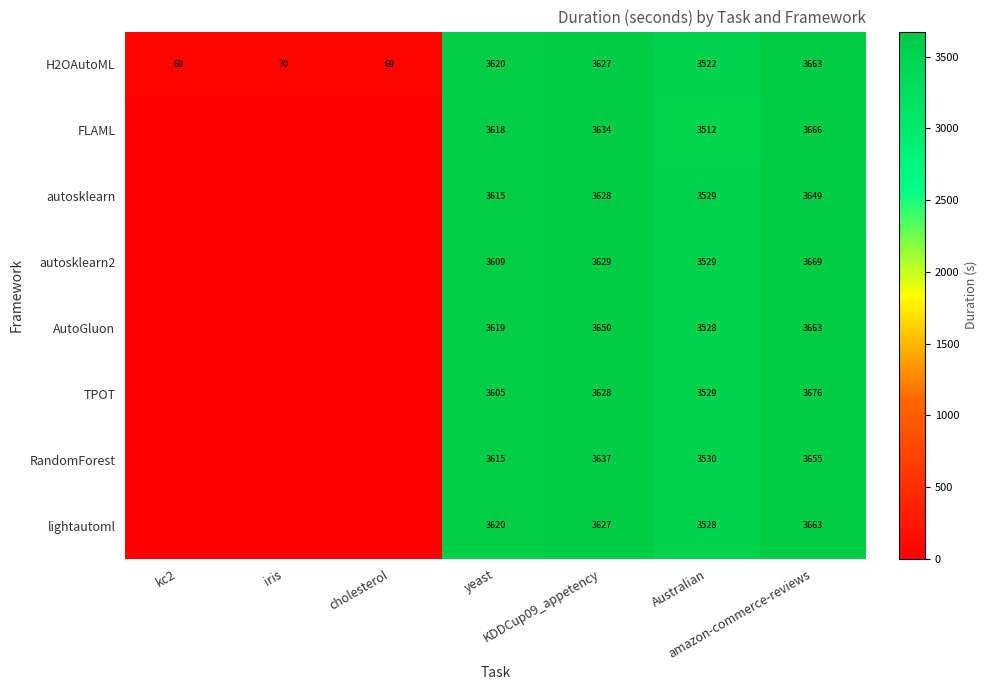

At which category is the sum across all series the highest?

amazon-commerce-reviews